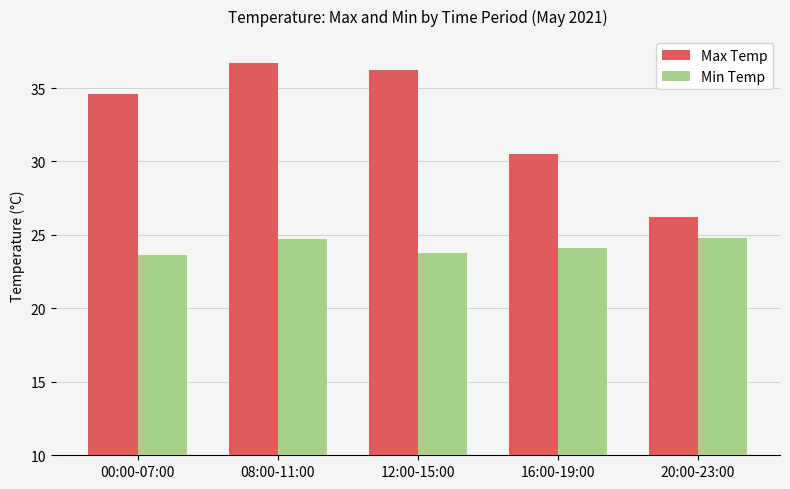

Which category has the highest value across all series?

08:00-11:00